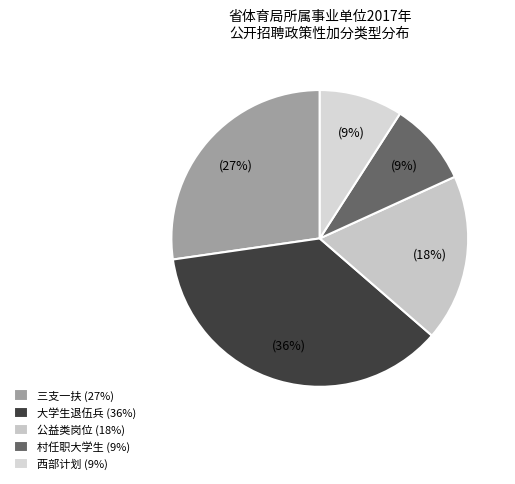

How many segments does this pie chart have?

5